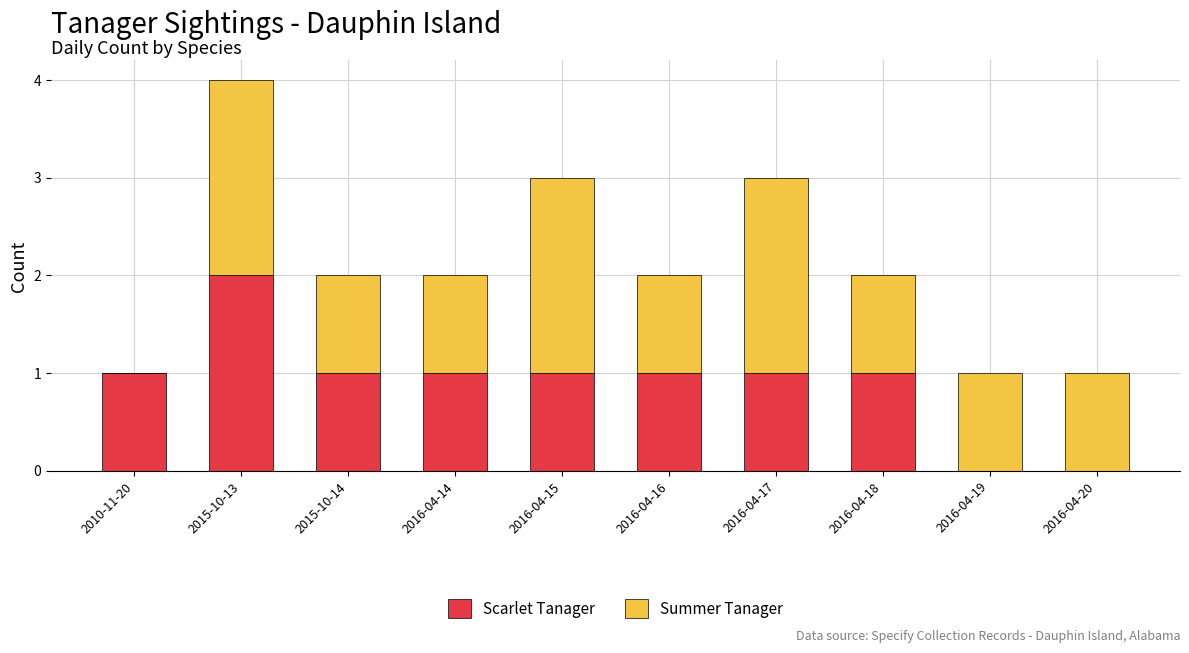

True or false: Scarlet Tanager has a value of 0 at 2016-04-19.

True